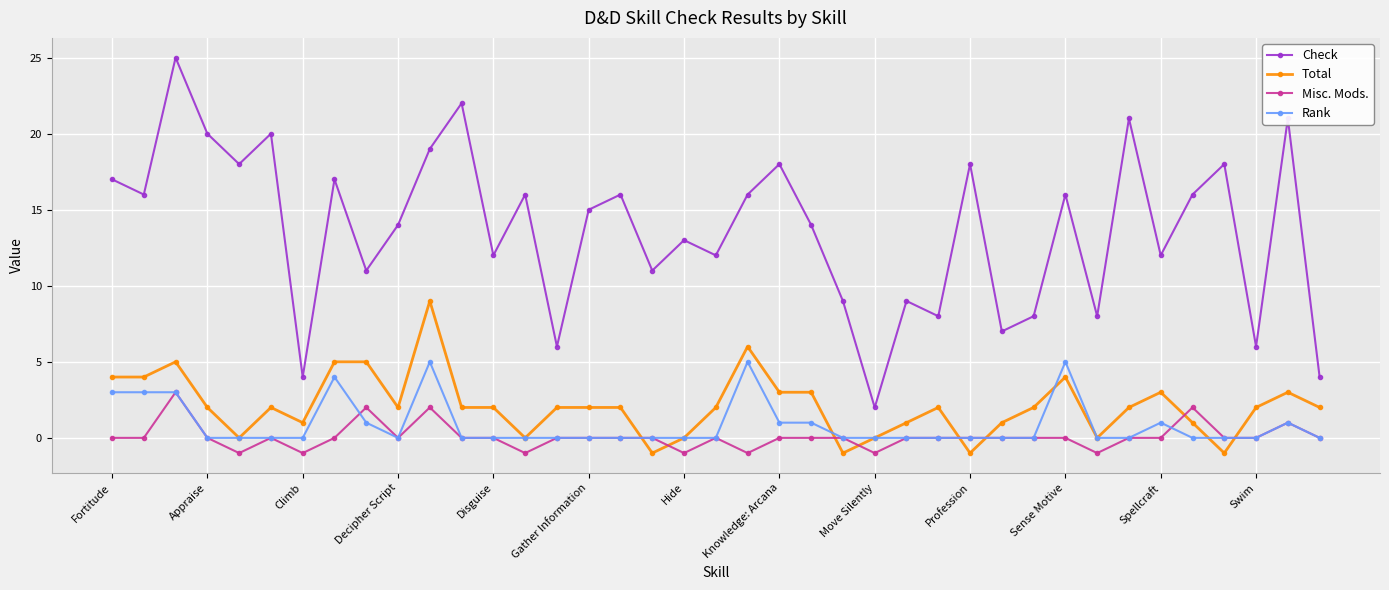

At how many categories does at least one series exceed 5?

36